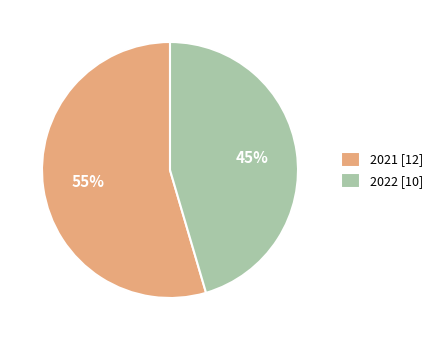

How many segments does this pie chart have?

2